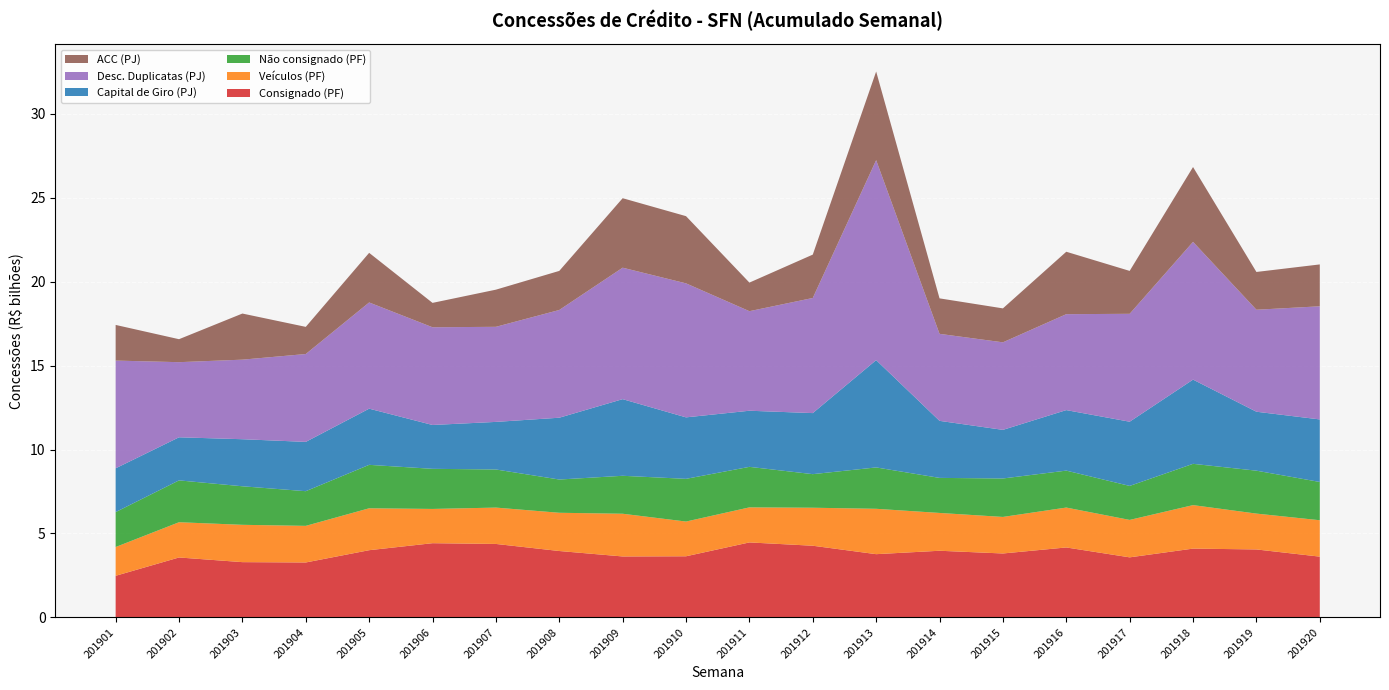

Reading left to right, list all the values displayed in this chart.

Consignado (PF): 2478261	3570171	3292154	3272723	4003992	4421005	4376163	3955221	3630824	3641636	4466846	4269646	3767280	3970681	3808185	4167040	3577514	4098884	4048895	3620076
Veículos (PF): 1714893	2099869	2223733	2181043	2496516	2040911	2165795	2278272	2544814	2069091	2087854	2264412	2703039	2252679	2177368	2377002	2230285	2590653	2135315	2168725
Não consignado (PF): 2081084	2493264	2296426	2065621	2588833	2389604	2271035	1980903	2261462	2544317	2414666	2000612	2465080	2088178	2291155	2201332	2025579	2460227	2557461	2279771
Capital de Giro (PJ): 2607578	2566731	2803321	2937278	3346411	2612442	2834277	3682426	4565537	3662429	3343512	3637083	6392210	3398705	2896137	3605089	3824989	5016473	3512213	3726319
Desc. Duplicatas (PJ): 6419106	4475784	4740225	5234873	6327783	5821793	5664956	6418147	7831878	7984077	5930473	6858535	11913617	5183262	5215457	5715067	6428847	8206923	6075937	6740242
ACC (PJ): 2124257	1369001	2747306	1617473	2955890	1452955	2213261	2328629	4139987	4003359	1703252	2584300	5280902	2114260	2022193	3719439	2555919	4458545	2250775	2494714